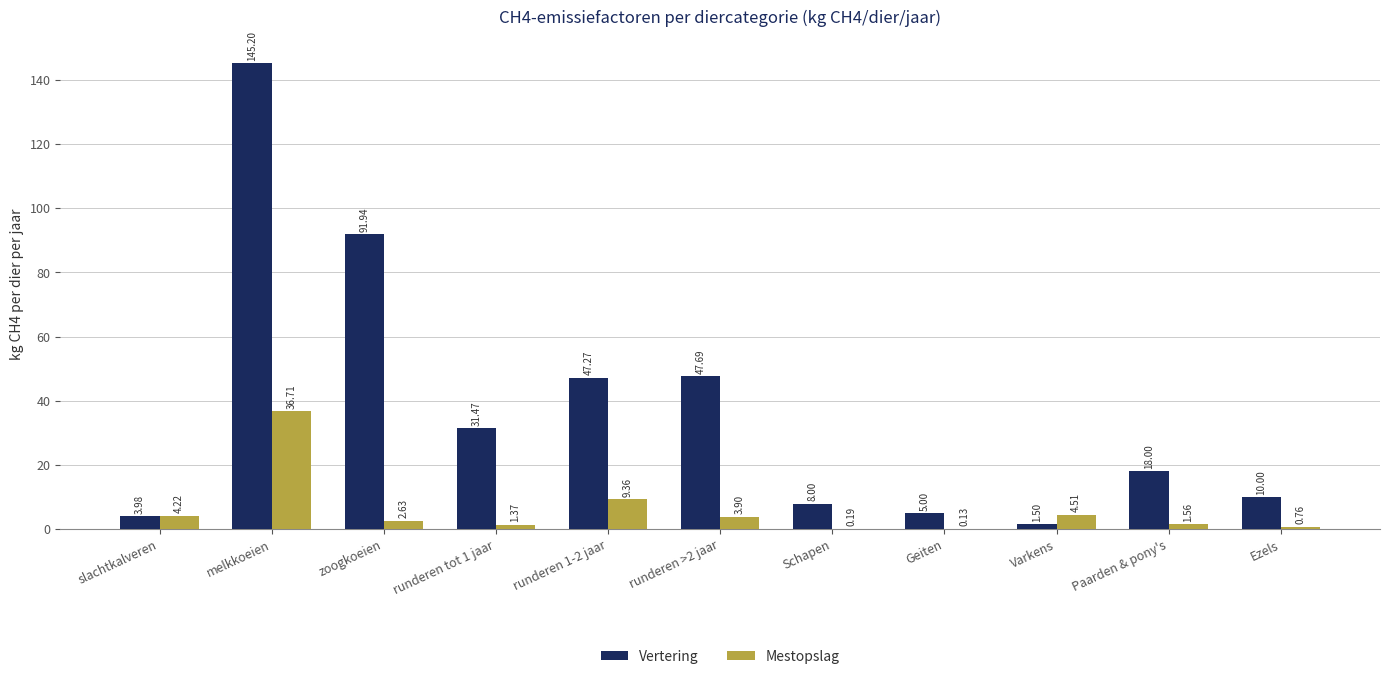

Where is Mestopslag nearest to the value 18?

runderen 1-2 jaar